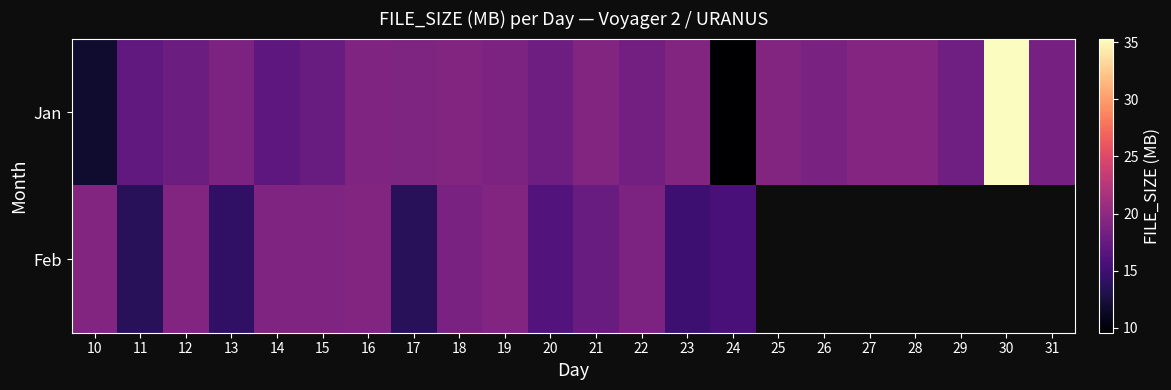

At which label does Jan reach its minimum?

24